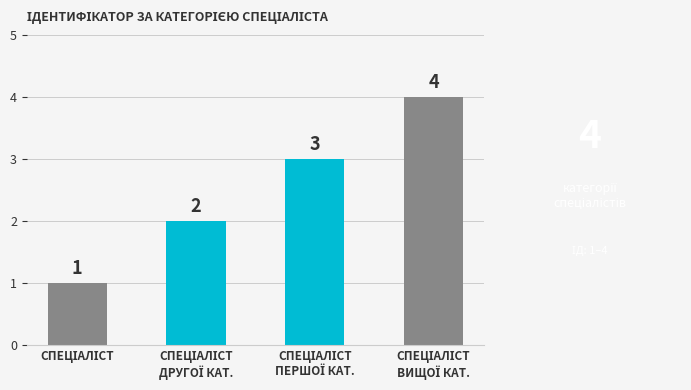

Does the chart contain any negative values?

No